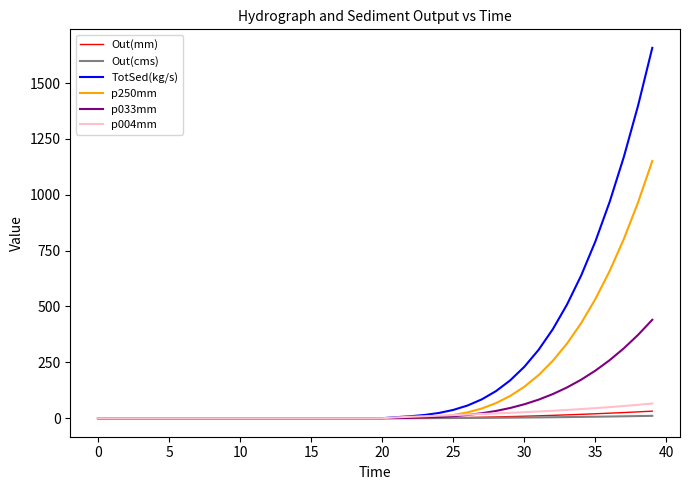

Which series has the widest spread of values?

TotSed(kg/s)